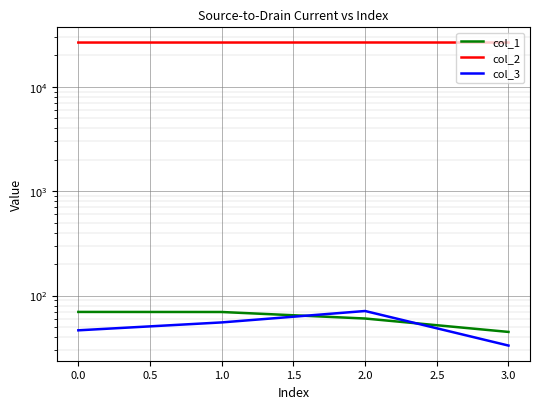

True or false: col_1 and col_2 cross at least once.

False